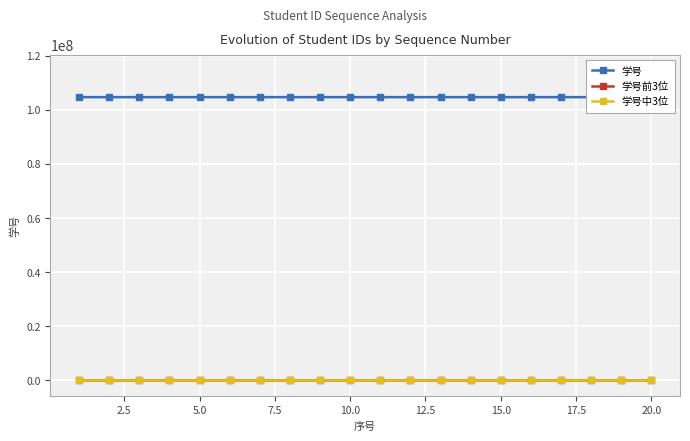

What is the maximum value shown in the chart?

114717005